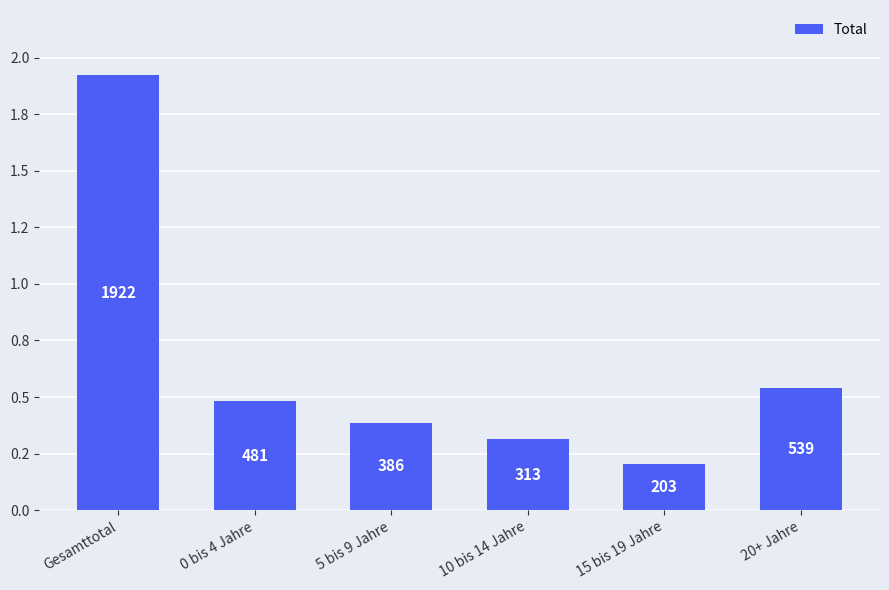

What is the sum of the values at 5 bis 9 Jahre and Gesamttotal?

2308